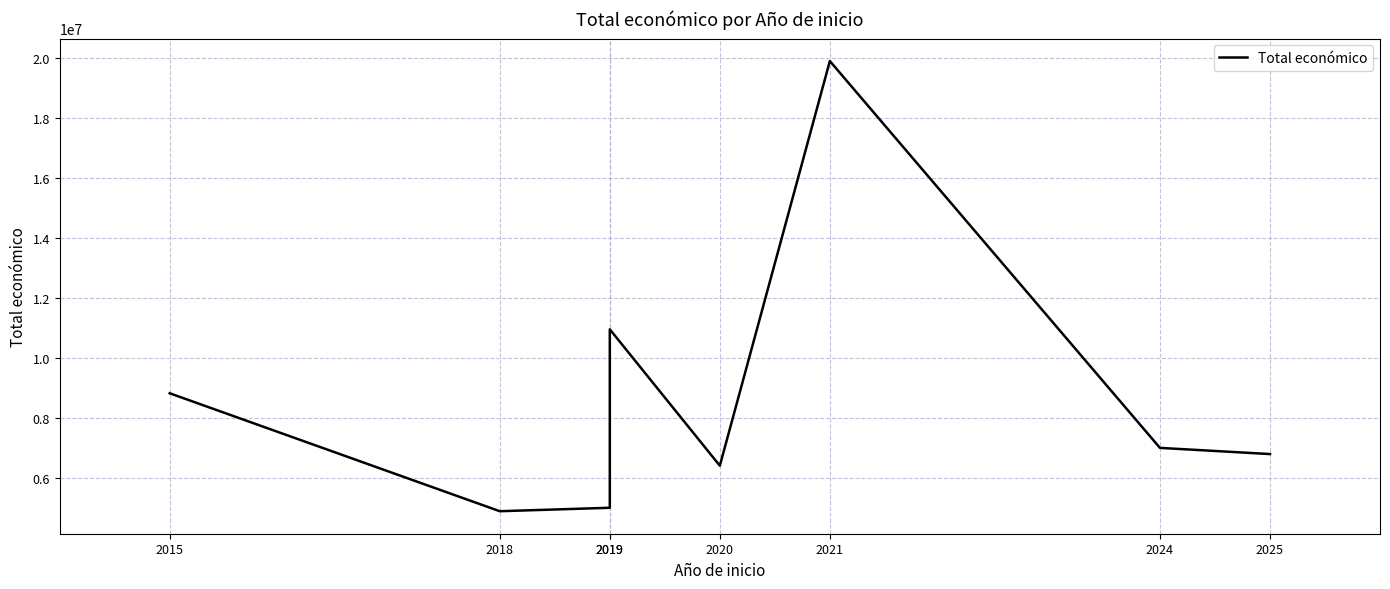

How many interior local peaks (higher than both neighbors) does the data have?

2